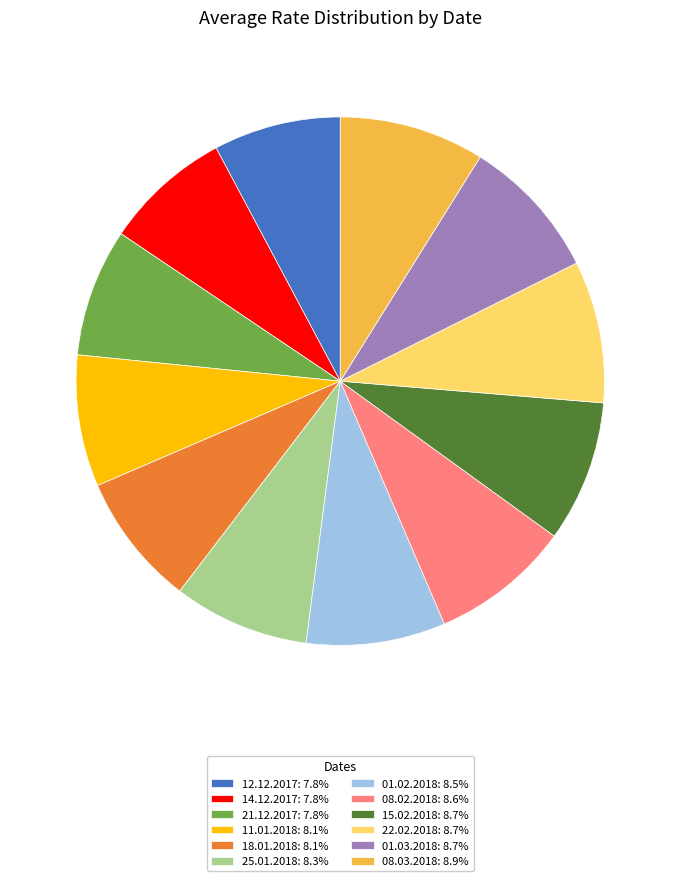

Combined, do 15.02.2018: 8.7% and 12.12.2017: 7.8% account for over 50%?

No